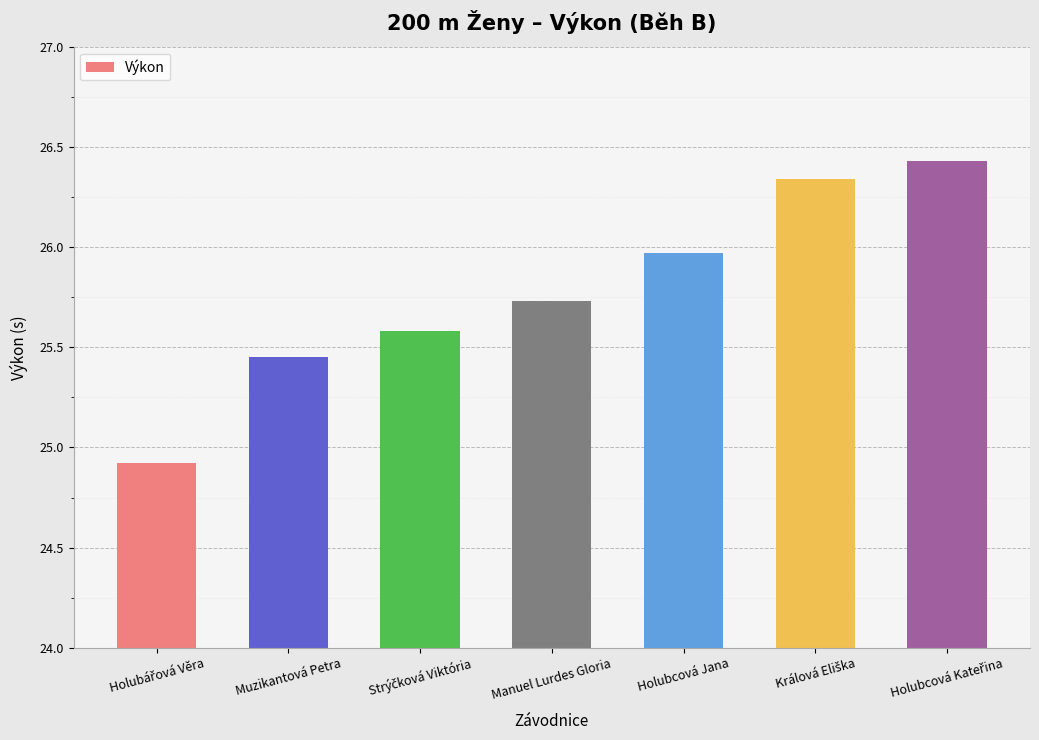

At which label does the data first exceed 25?

Muzikantová Petra